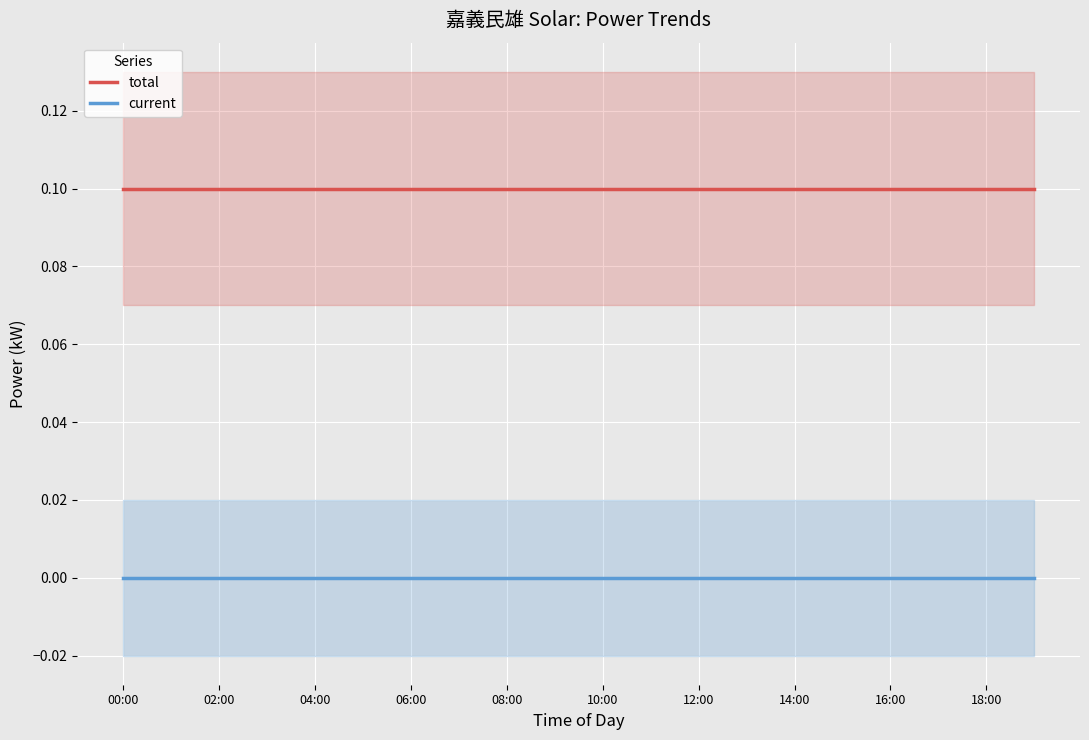

Count the number of data series in this chart.

2